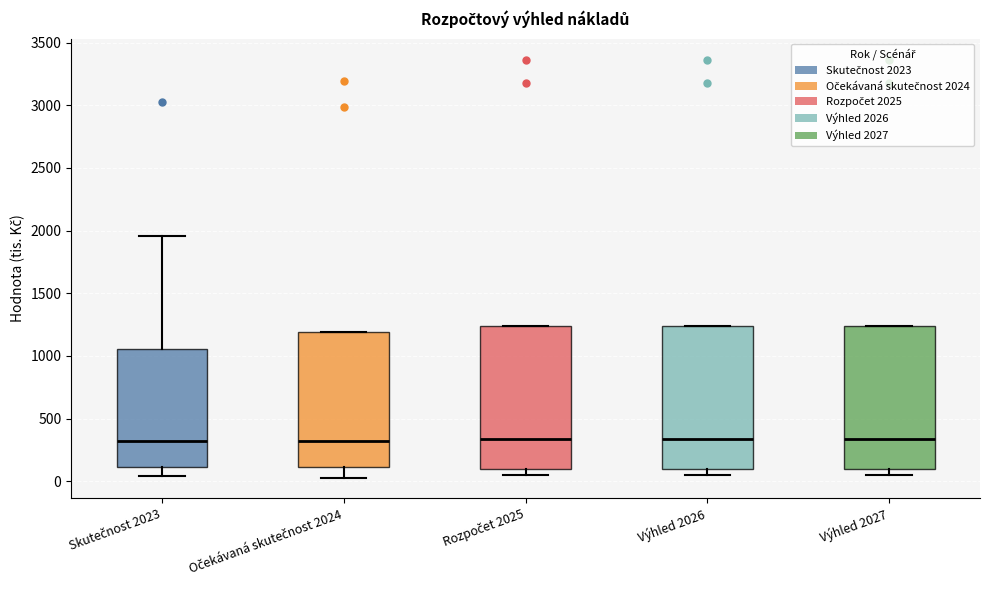

Reading left to right, transcribe this box plot: for each box, give where its median line is, the range the box spans, and where its two whiskers end, as read against the y-axis. The values are not printed on the chart, so give them approximately, as read against the axis.

Skutečnost 2023: median 300, box 100 to 1050, whiskers 50 to 1950
Očekávaná skutečnost 2024: median 300, box 100 to 1200, whiskers 50 to 1200
Rozpočet 2025: median 350, box 100 to 1250, whiskers 50 to 1250
Výhled 2026: median 350, box 100 to 1250, whiskers 50 to 1250
Výhled 2027: median 350, box 100 to 1250, whiskers 50 to 1250